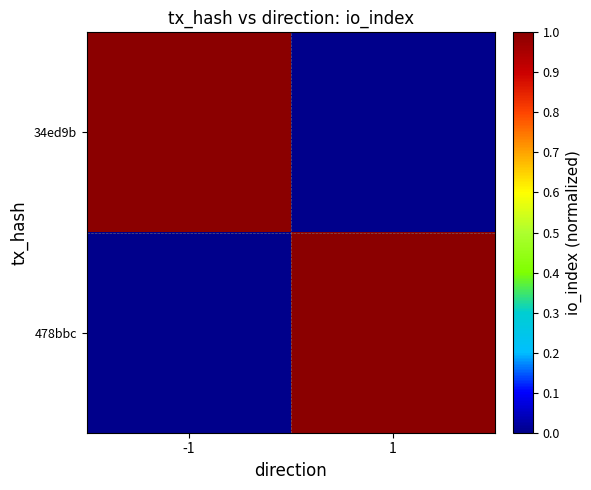

At which category is the sum across all series the highest?

-1